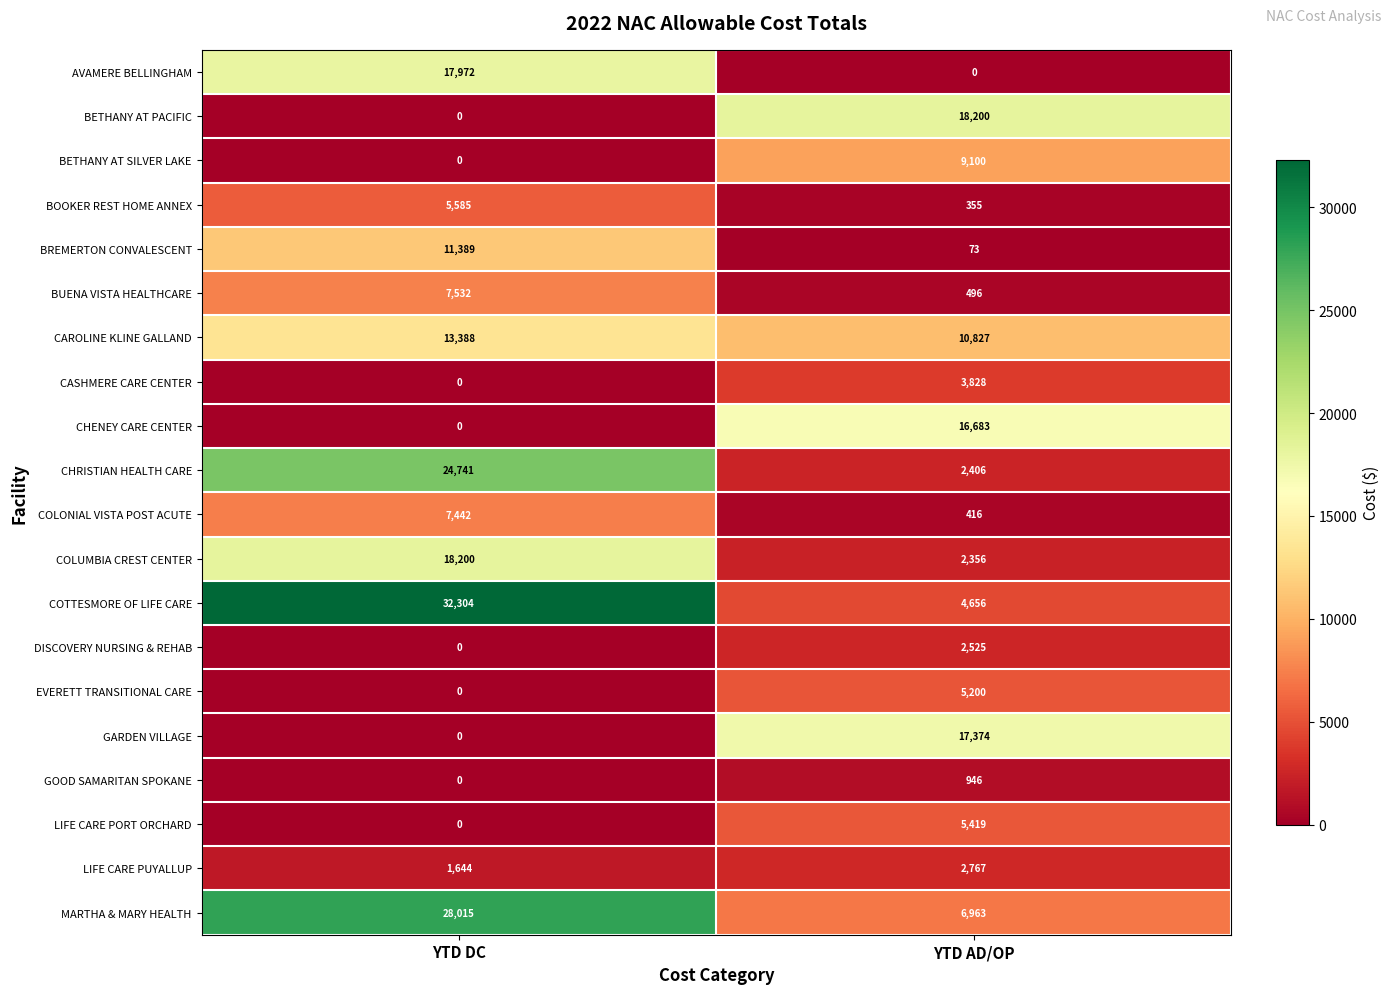

What is the sum of all GARDEN VILLAGE values?

17374